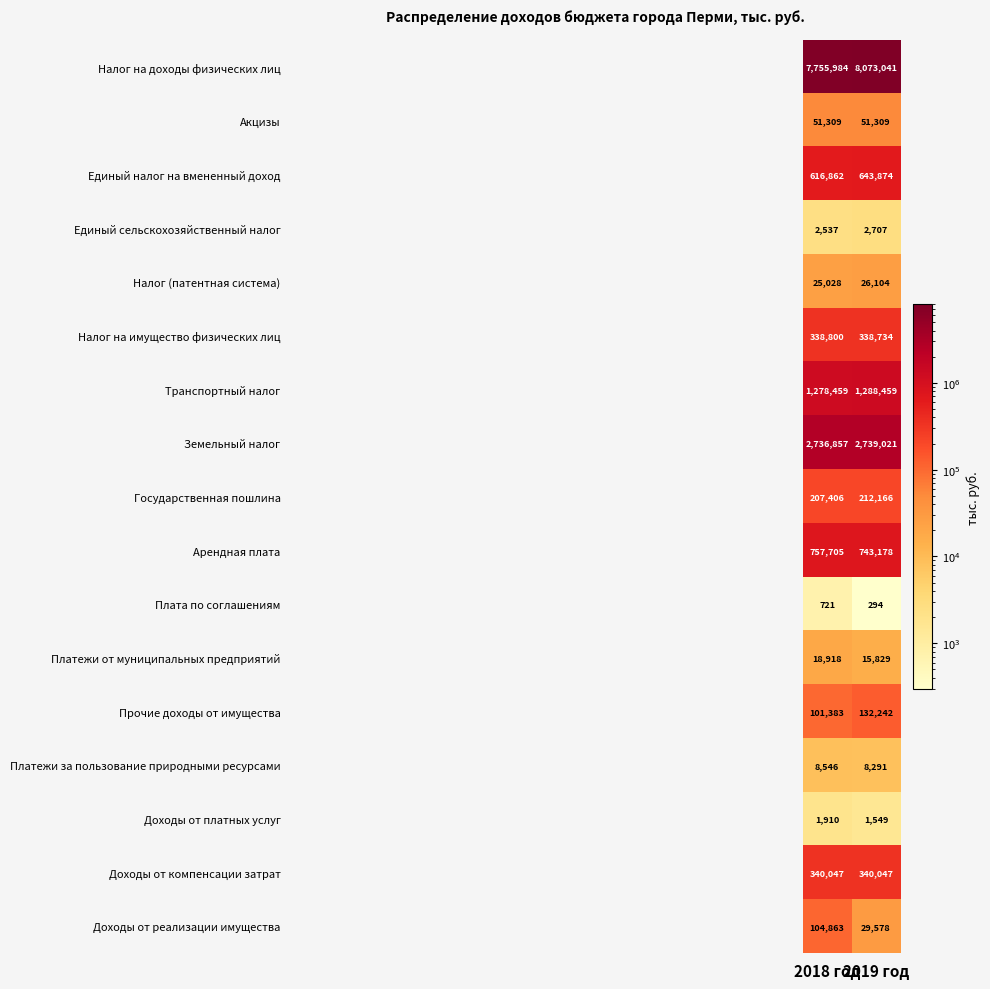

Which label corresponds to the largest value in the chart?

2019 год